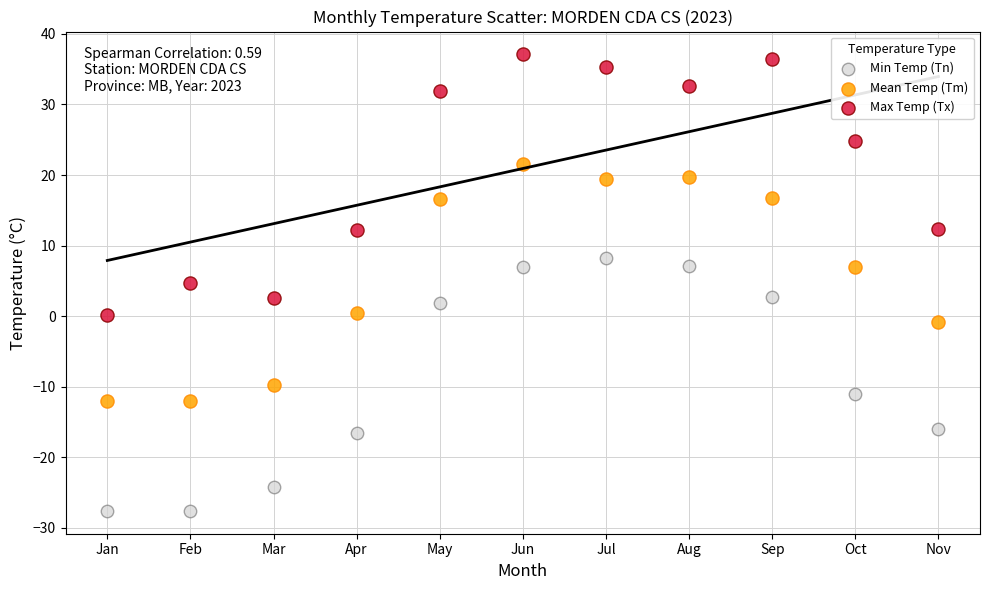

Across all data points, what is the range of Y values (max minus min)?

64.7